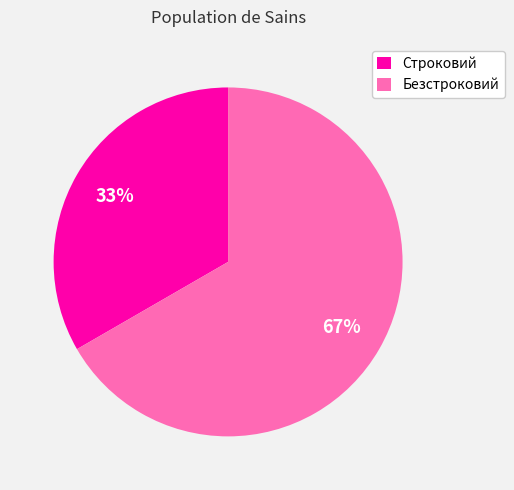

Which category has the smallest portion of the pie?

Строковий